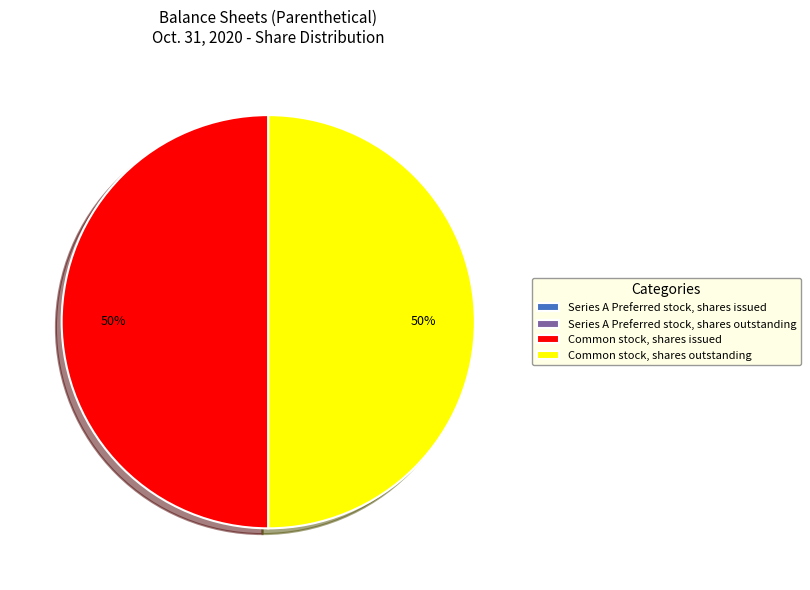

To the nearest percent, what is the average slice percentage?

25%